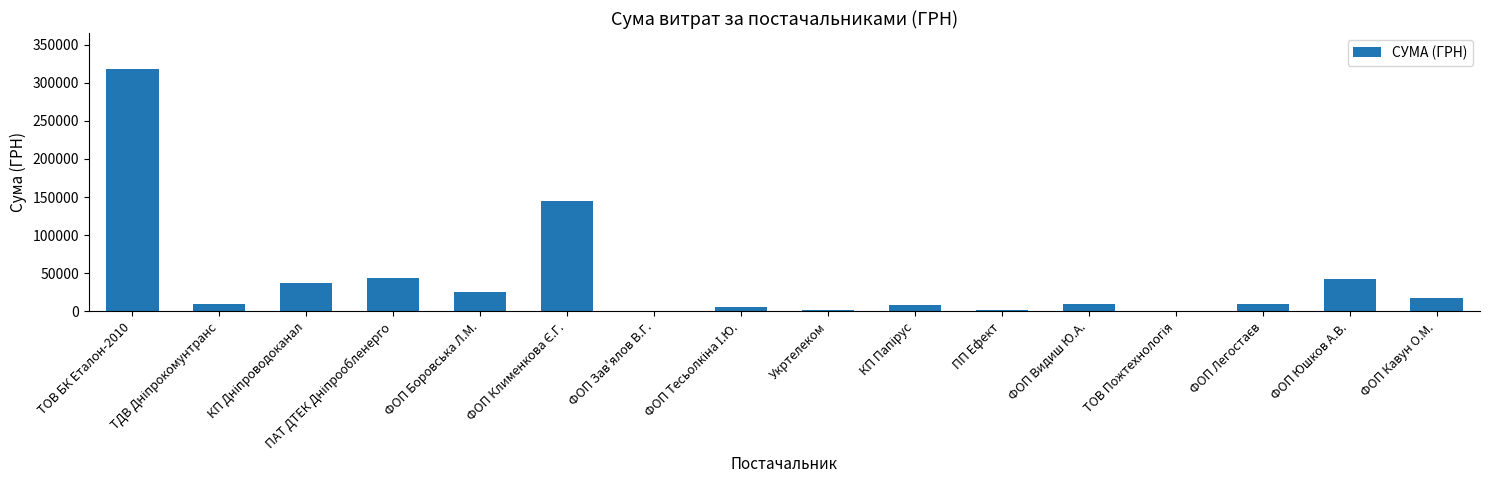

What is the approximate value at ФОП Кавун О.М.?

17000.0